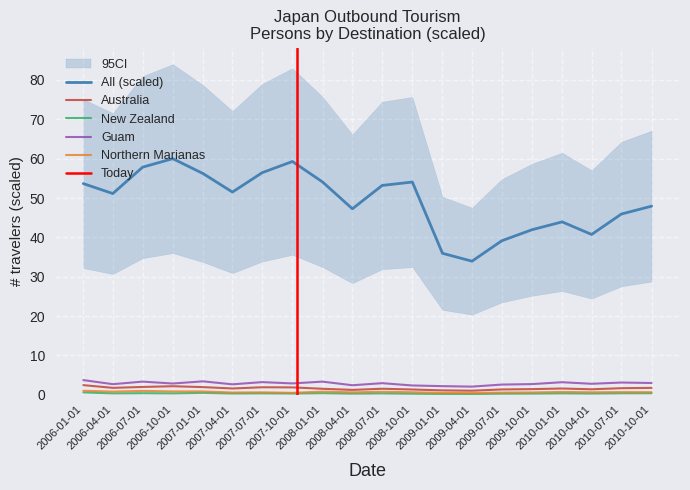

What is the label of the 2nd point from the left?

2006-04-01